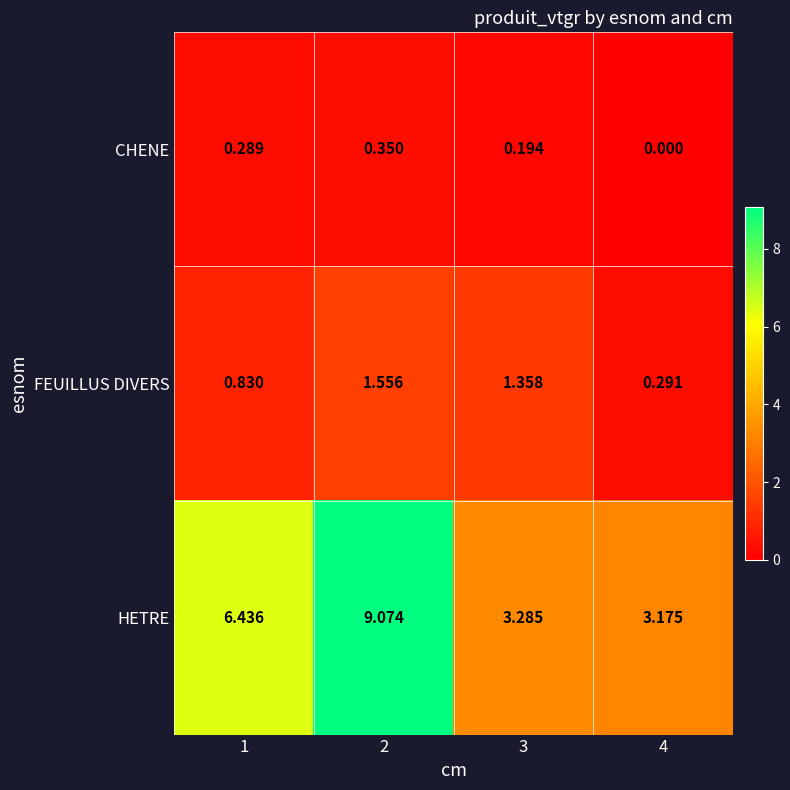

Rank the series at 2 from lowest to highest value.

CHENE, FEUILLUS DIVERS, HETRE